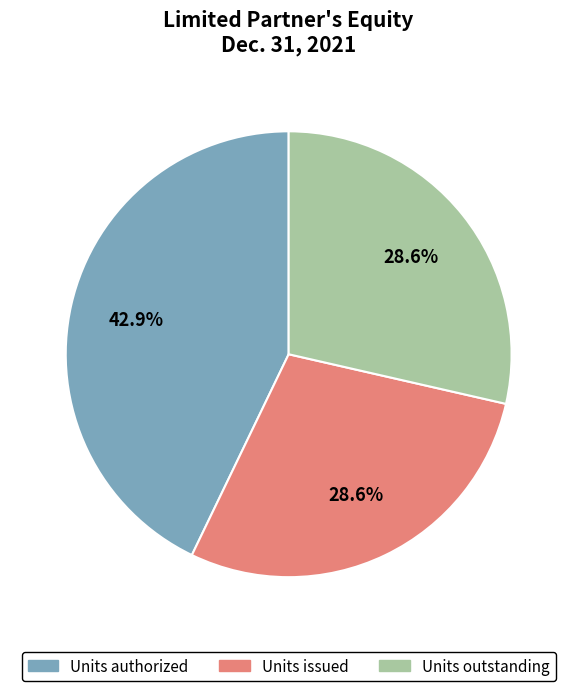

Is it true that Units outstanding is 23% of the pie?

False